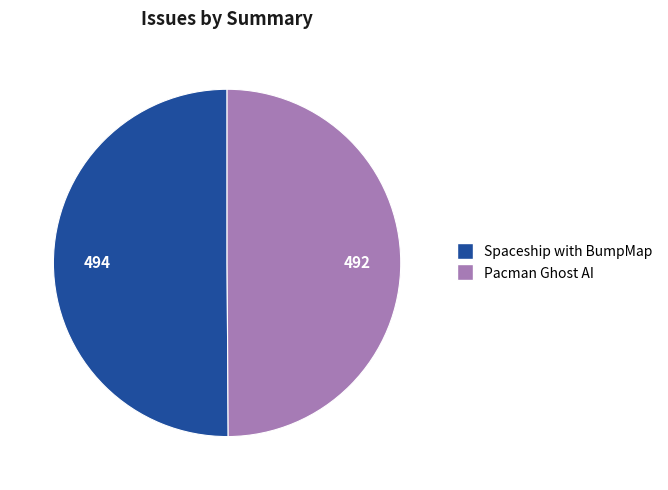

Approximately how many times larger is the value at Pacman Ghost AI compared to Spaceship with BumpMap?

1.0